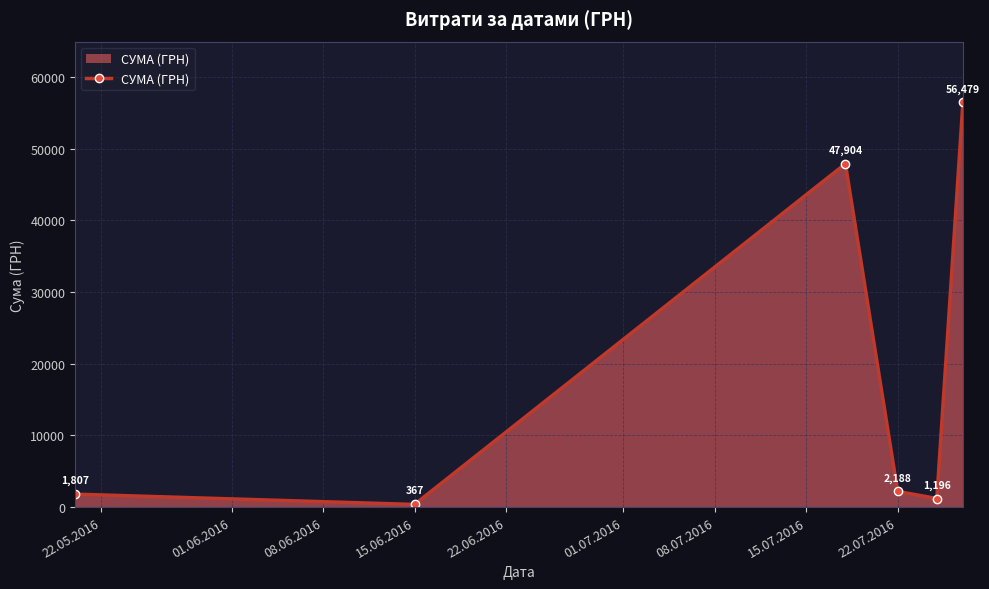

What is the average value?

18323.7